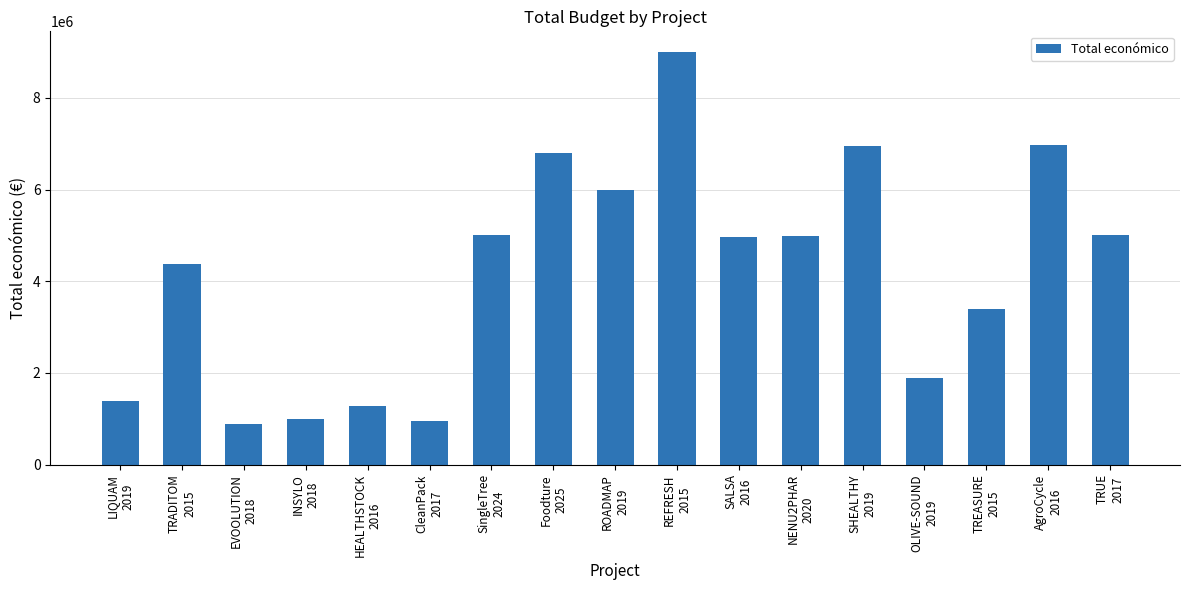

What value does the data have at TRUE
2017?

4999927